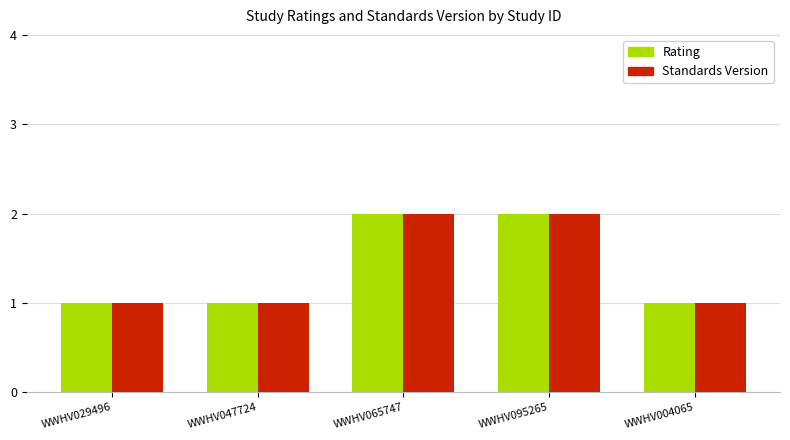

How many categories are shown in the chart?

5